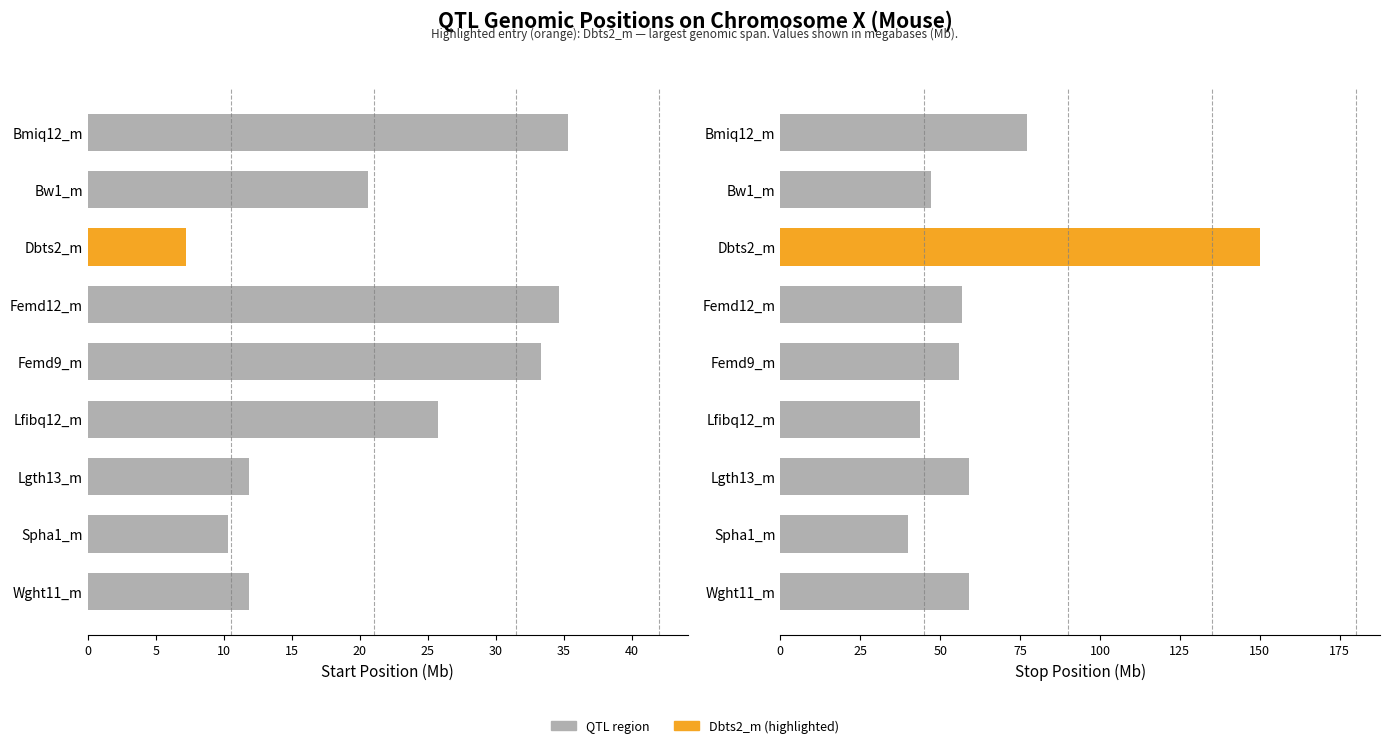

Between Femd9_m and Lgth13_m, which series saw the biggest shift?

Start (Mb)